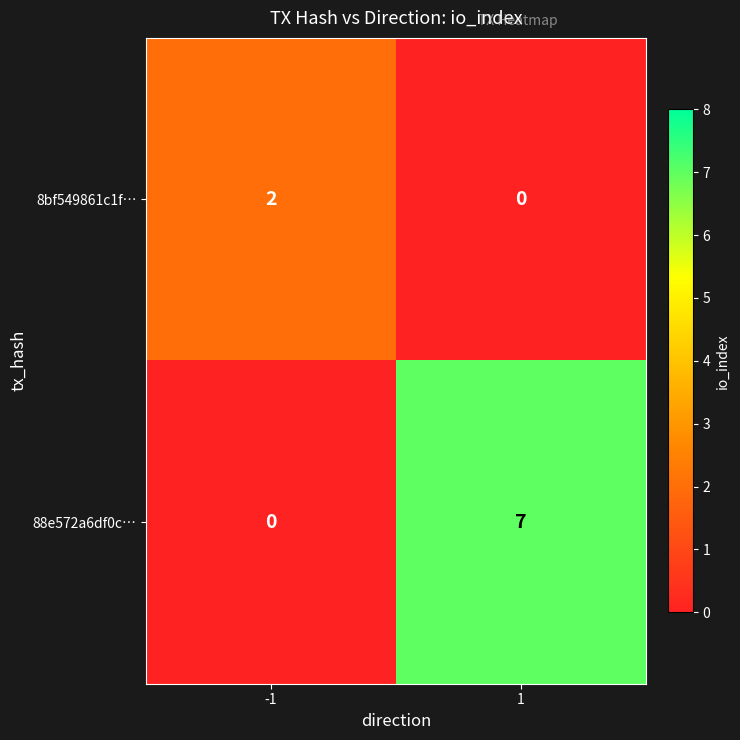

What is the maximum value for 88e572a6df0c…?

7